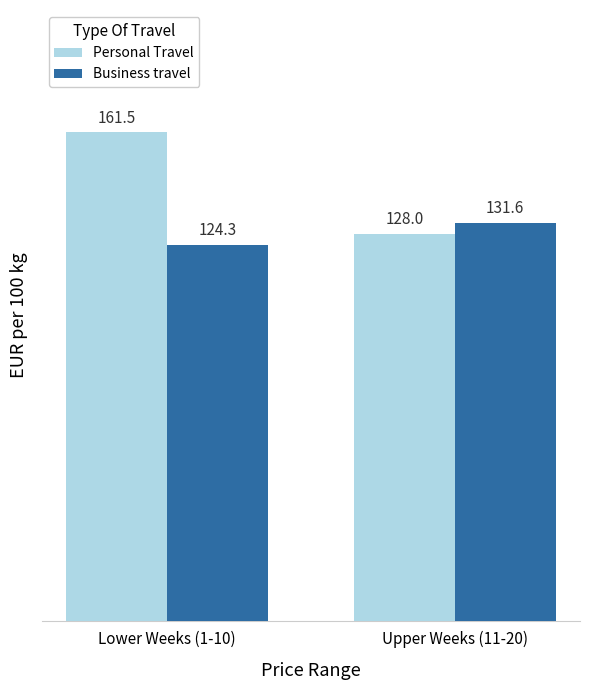

What is the spread (max minus min) of values at Lower Weeks (1-10)?

37.2